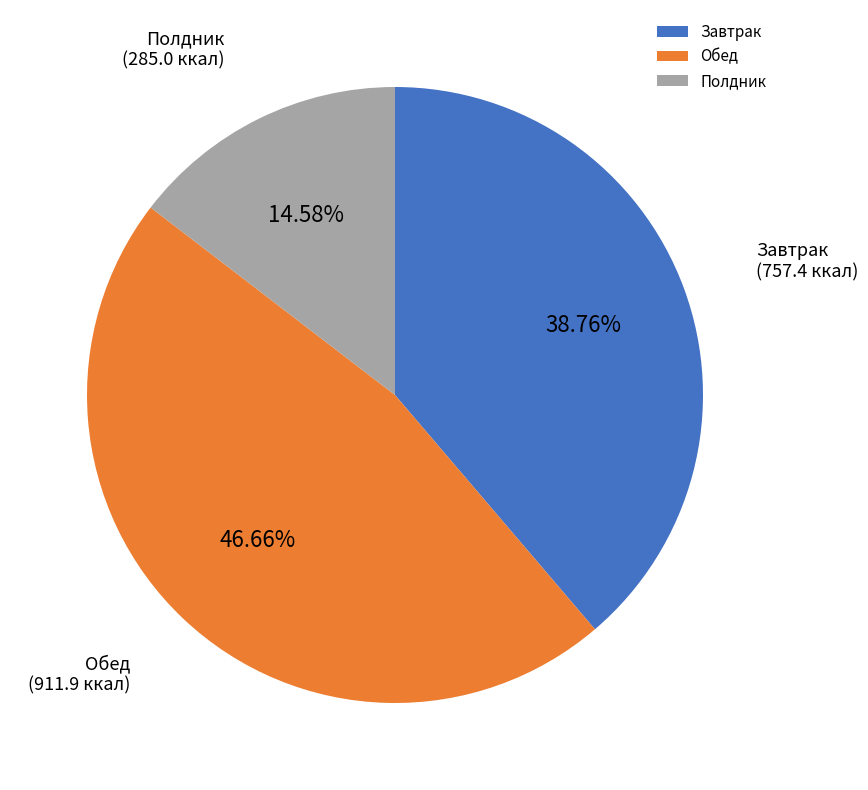

To the nearest percent, what is the difference between the Обед and Завтрак slice percentages?

8%